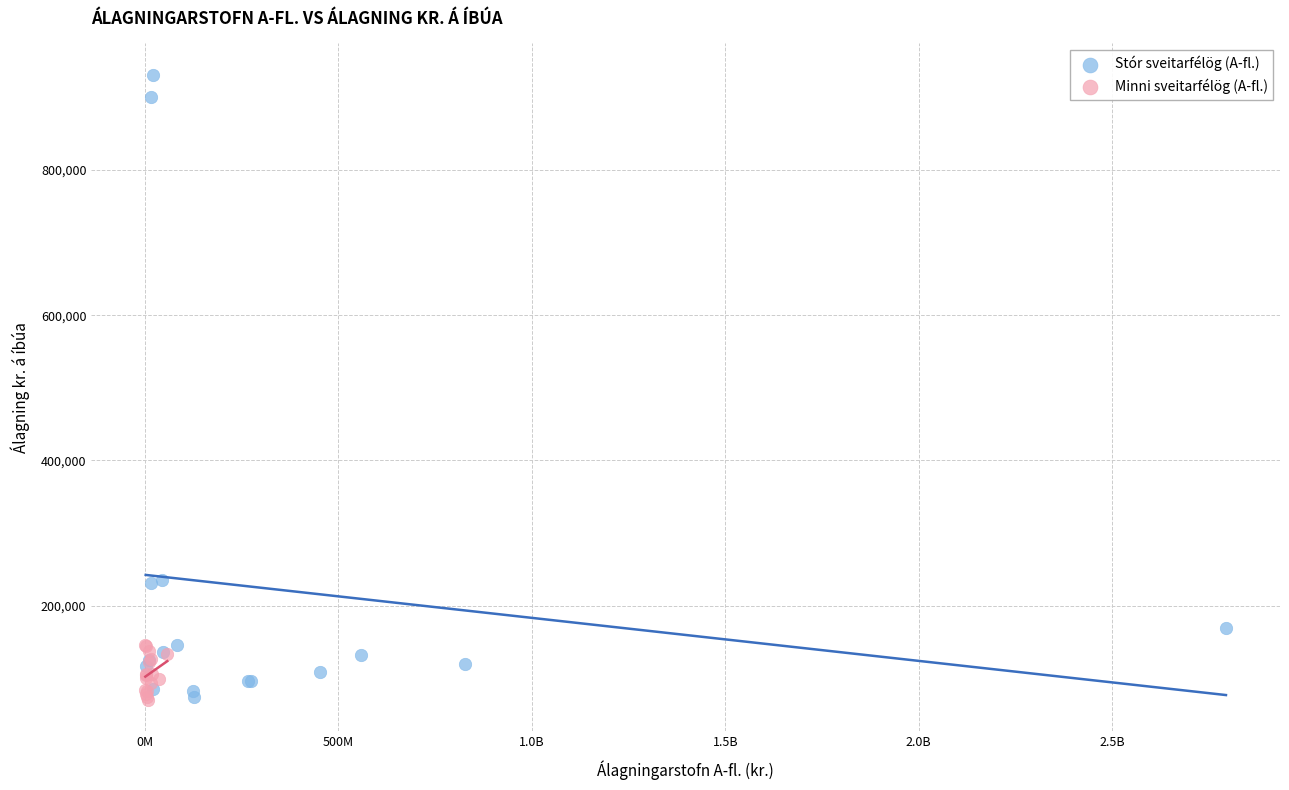

Which series reaches the maximum Y coordinate?

Stór sveitarfélög (A-fl.)